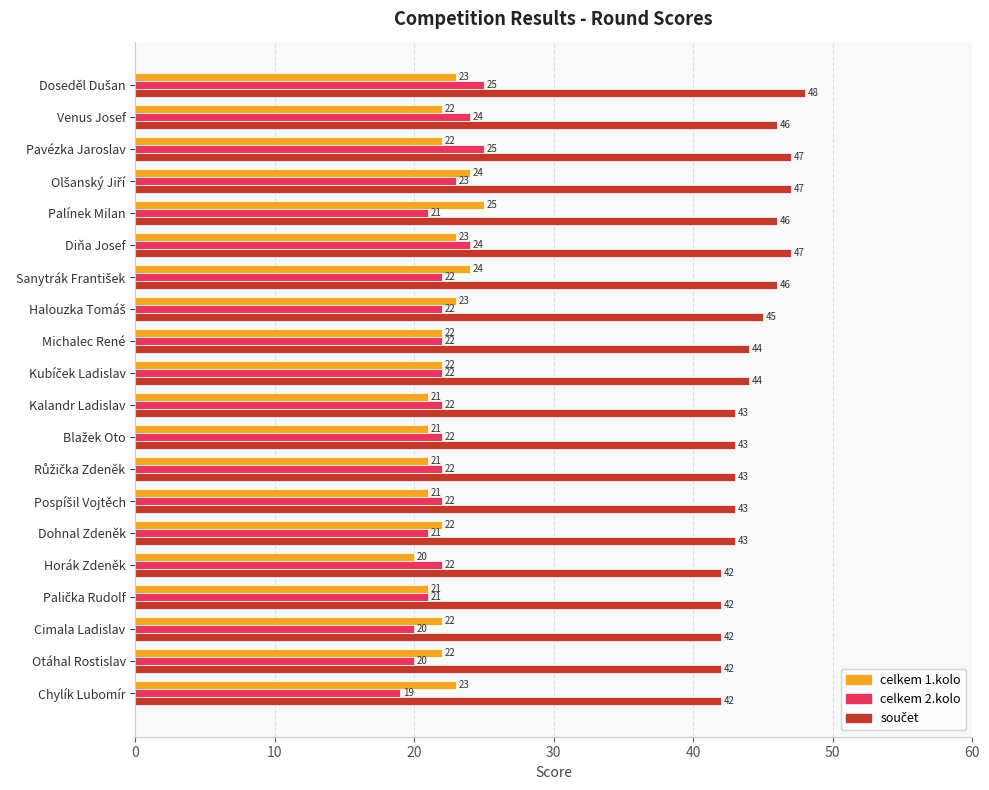

What is the spread (max minus min) of values at Kalandr Ladislav?

22